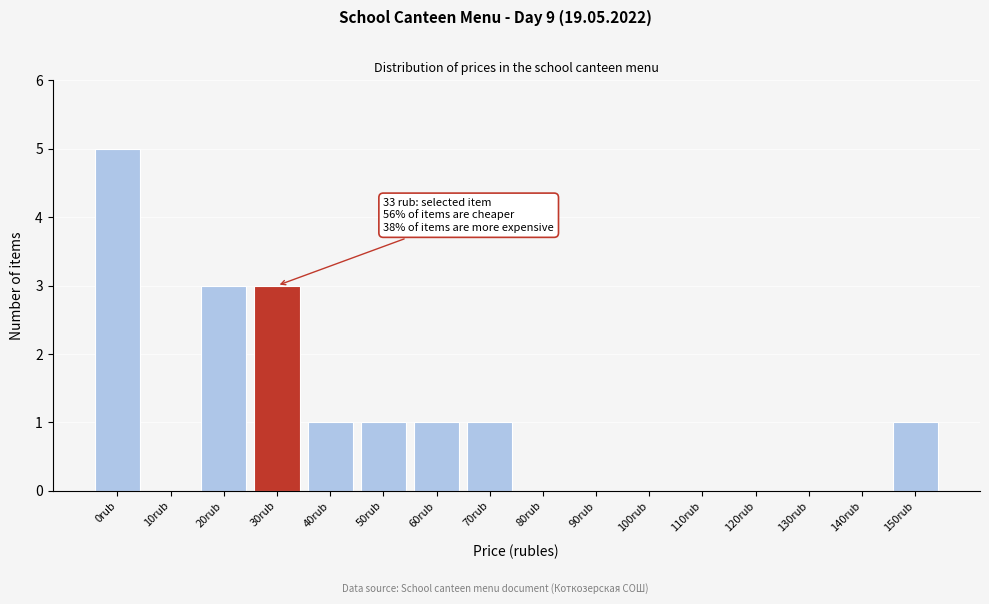

Reading right to left, extract all data points from this chart.

150rub=1	140rub=0	130rub=0	120rub=0	110rub=0	100rub=0	90rub=0	80rub=0	70rub=1	60rub=1	50rub=1	40rub=1	30rub=3	20rub=3	10rub=0	0rub=5